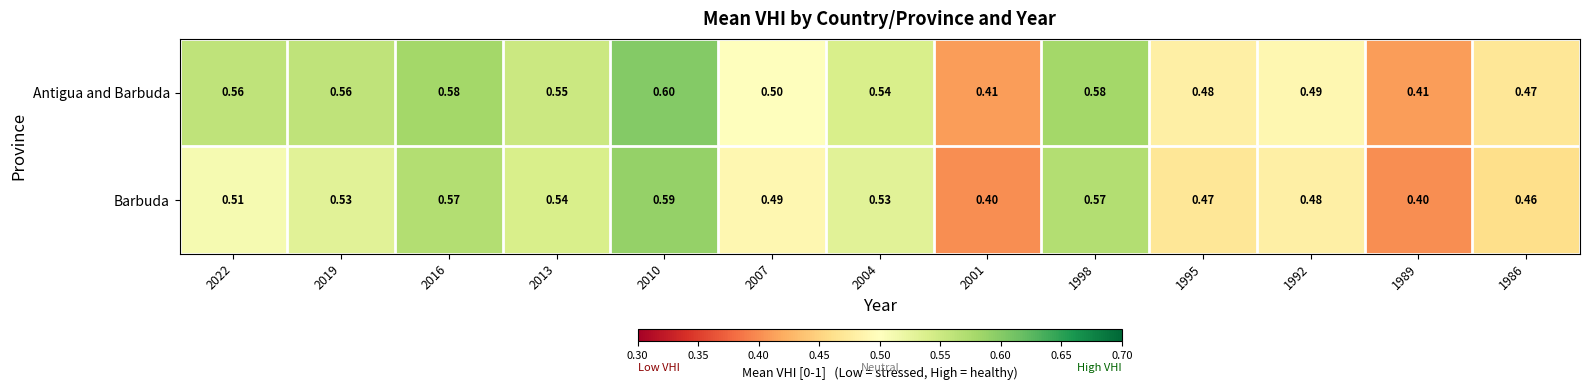

Between 2022 and 1986, which series saw the biggest shift?

Antigua and Barbuda